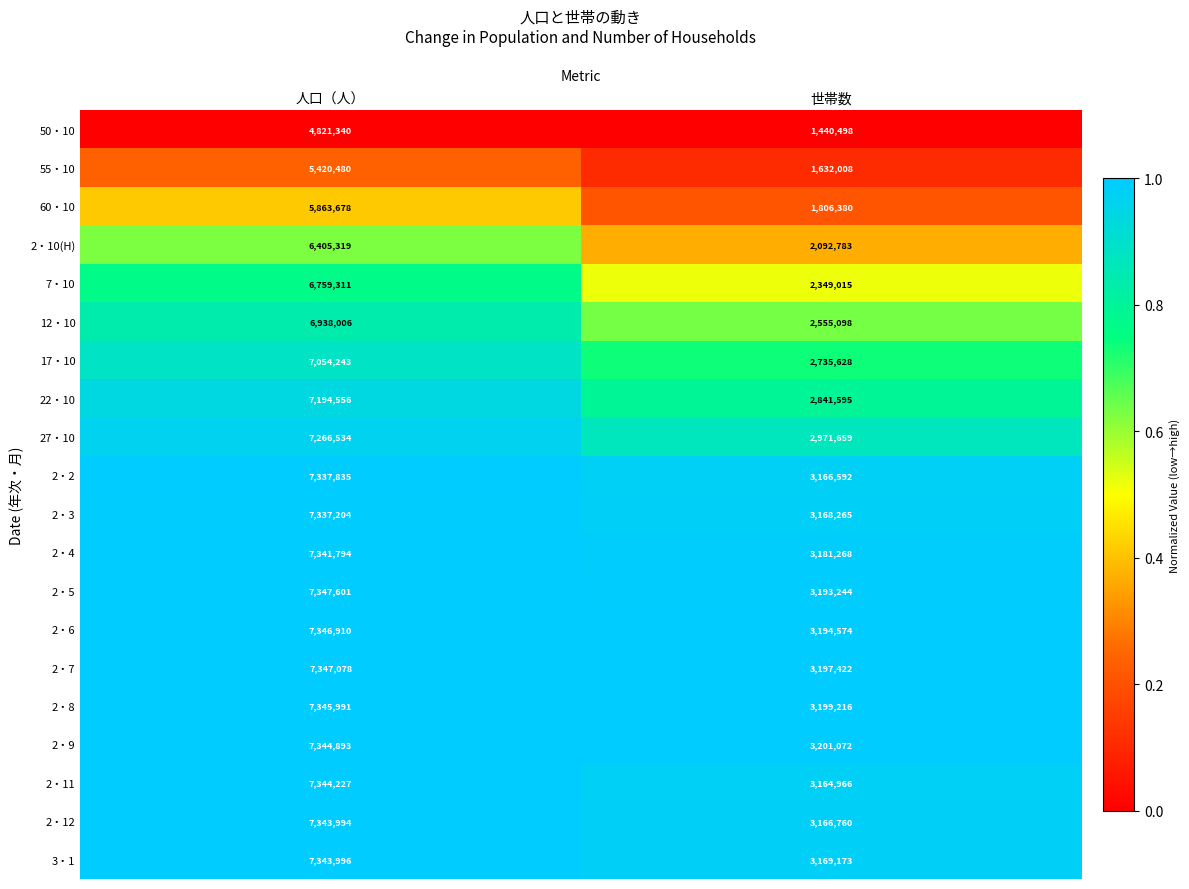

List the labels in order of 2・12 value, largest first.

人口（人）, 世帯数